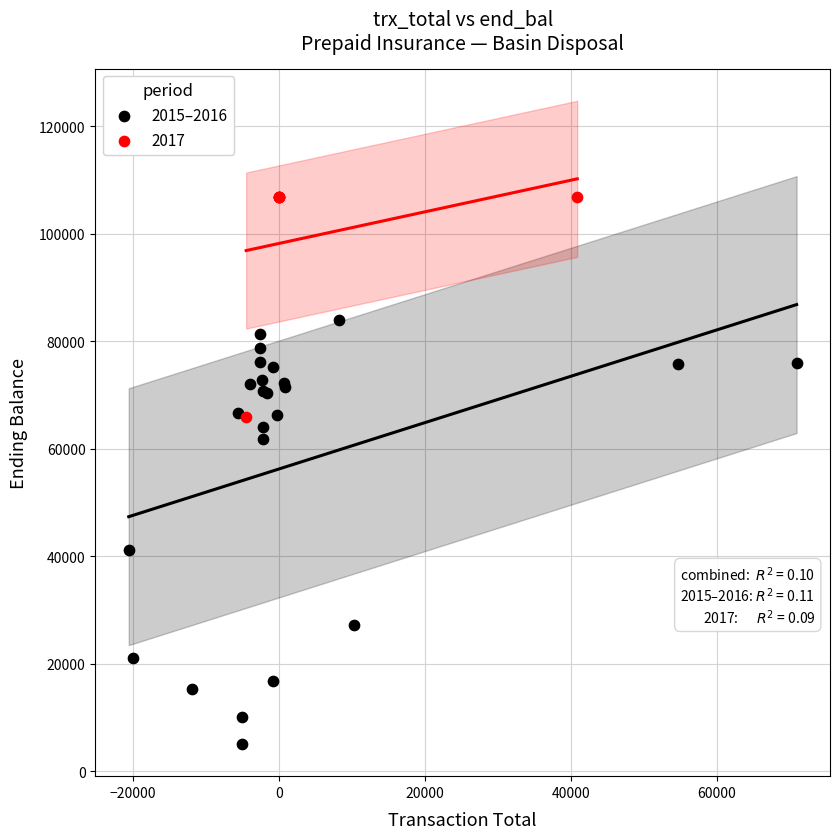

Which series has the widest spread of Y values?

2015–2016